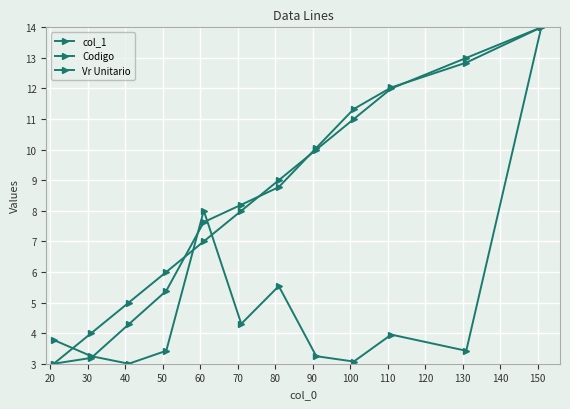

What is the difference between the second highest and minimum values in the Vr Unitario series?

5.0